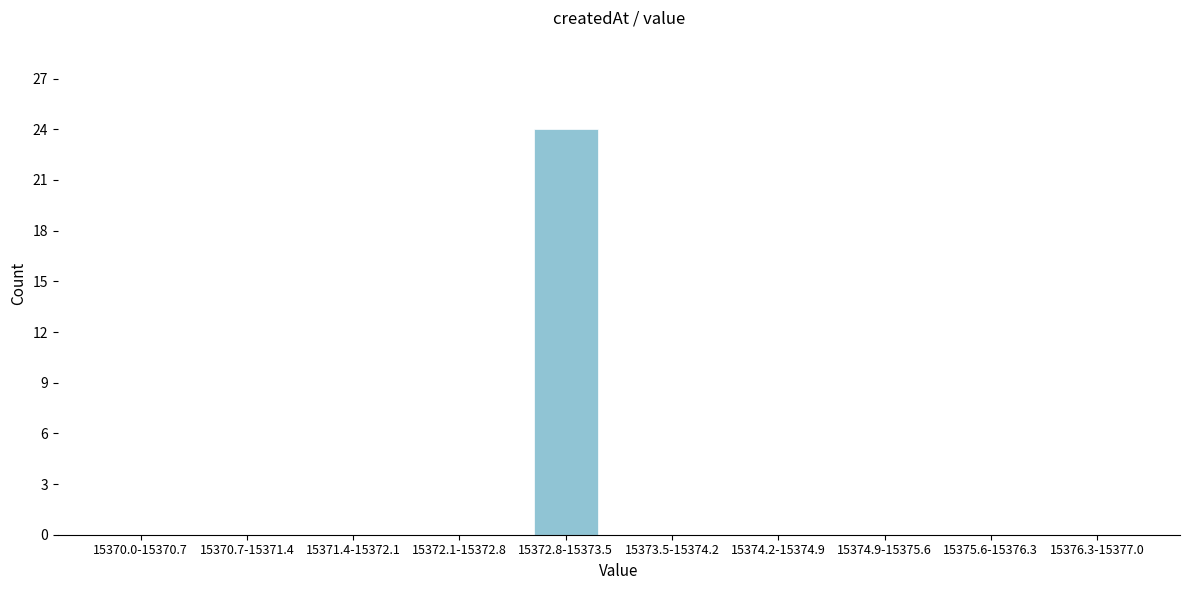

Reading right to left, what are all the values shown in this chart?

15376.3-15377.0=0	15375.6-15376.3=0	15374.9-15375.6=0	15374.2-15374.9=0	15373.5-15374.2=0	15372.8-15373.5=24	15372.1-15372.8=0	15371.4-15372.1=0	15370.7-15371.4=0	15370.0-15370.7=0